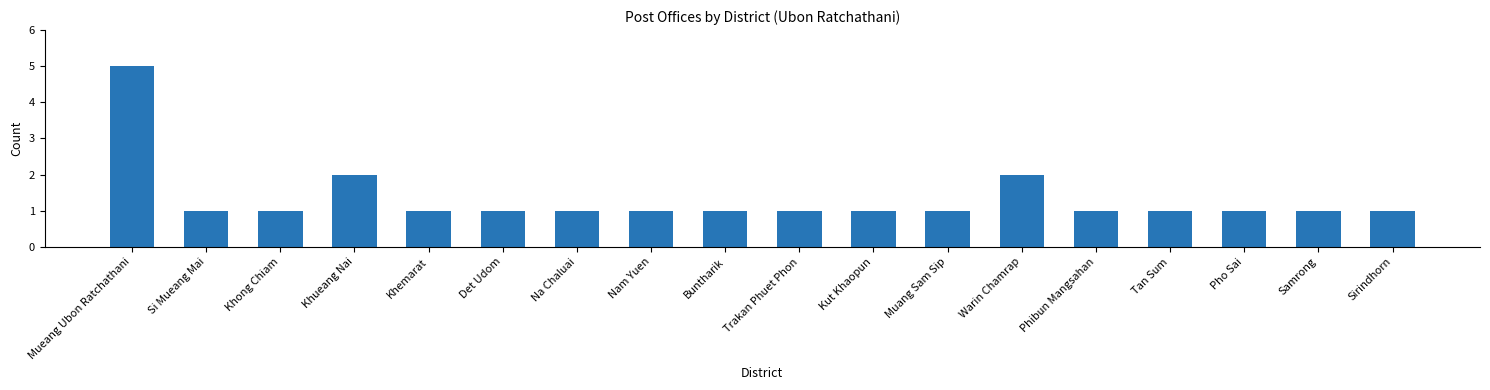

True or false: the data shows 1 at Trakan Phuet Phon.

True